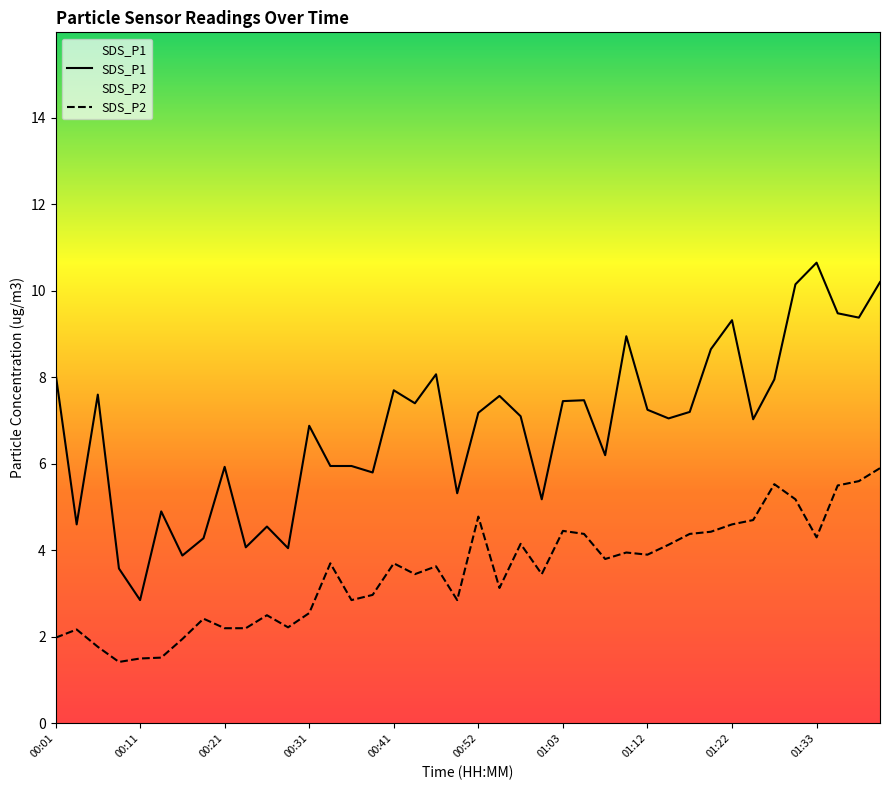

What is the label of the 7th point from the left?

00:16